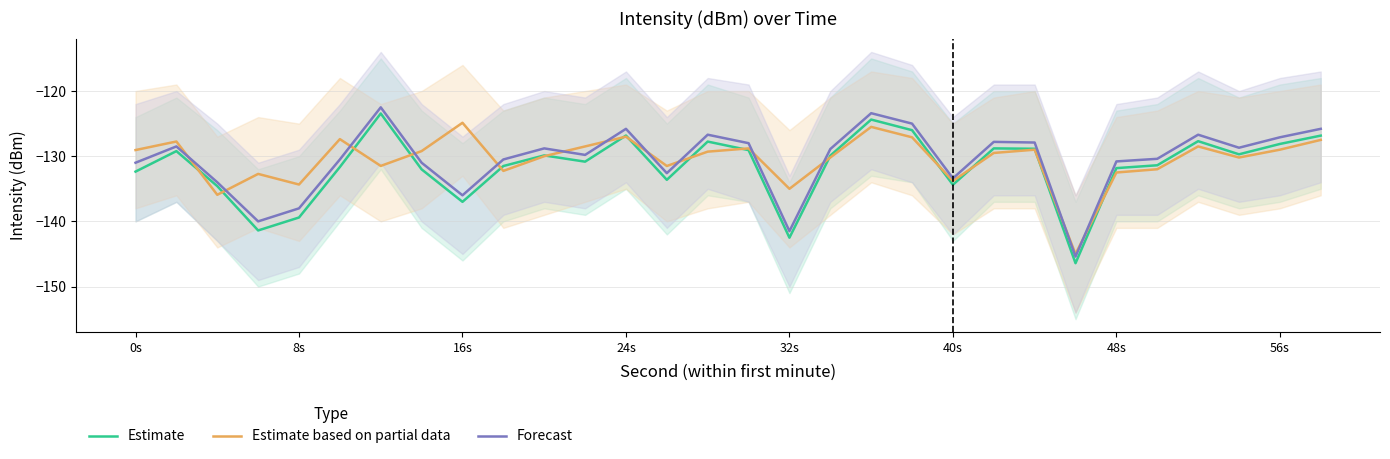

True or false: Estimate has more than 2 points higher than both neighbors.

True